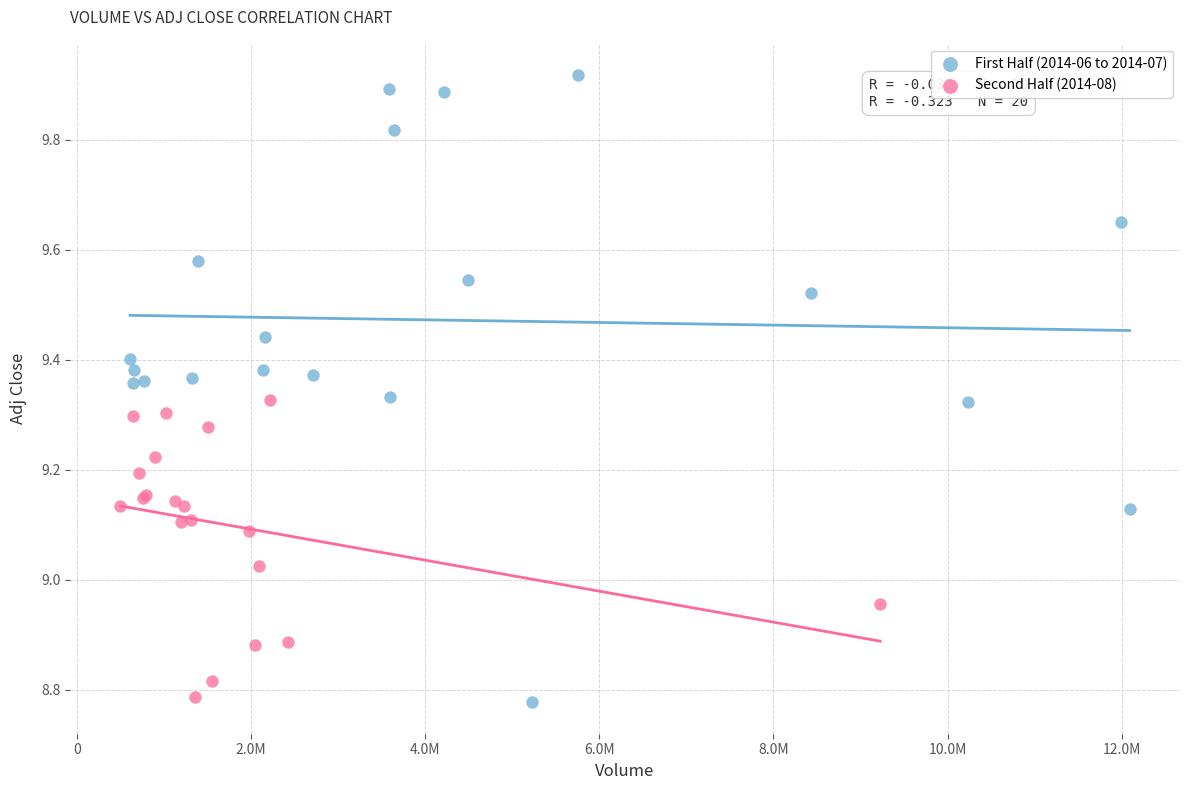

What are all the series names shown in the legend?

First Half (2014-06 to 2014-07), Second Half (2014-08)